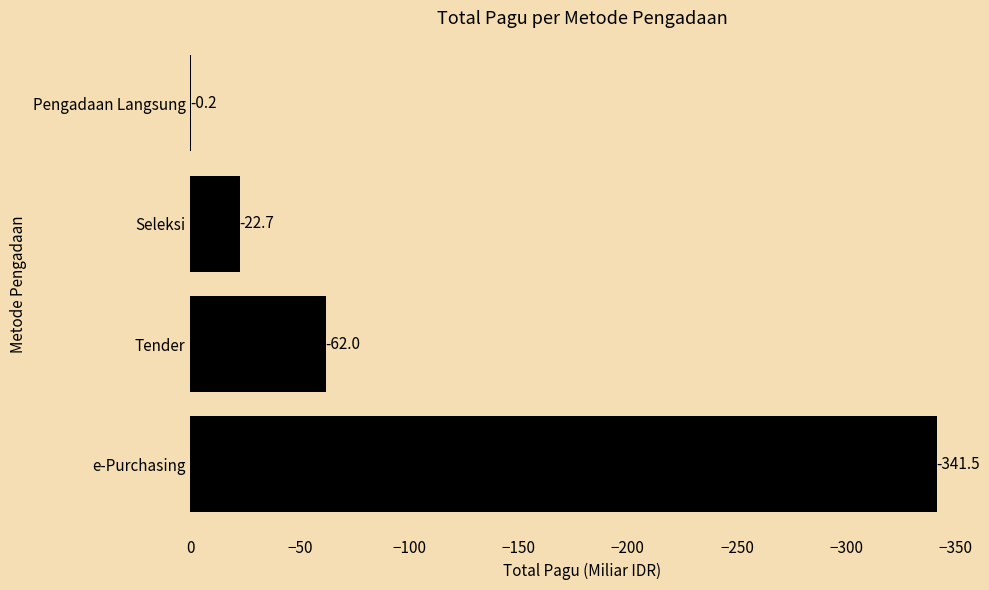

How many distinct data groups are displayed?

1